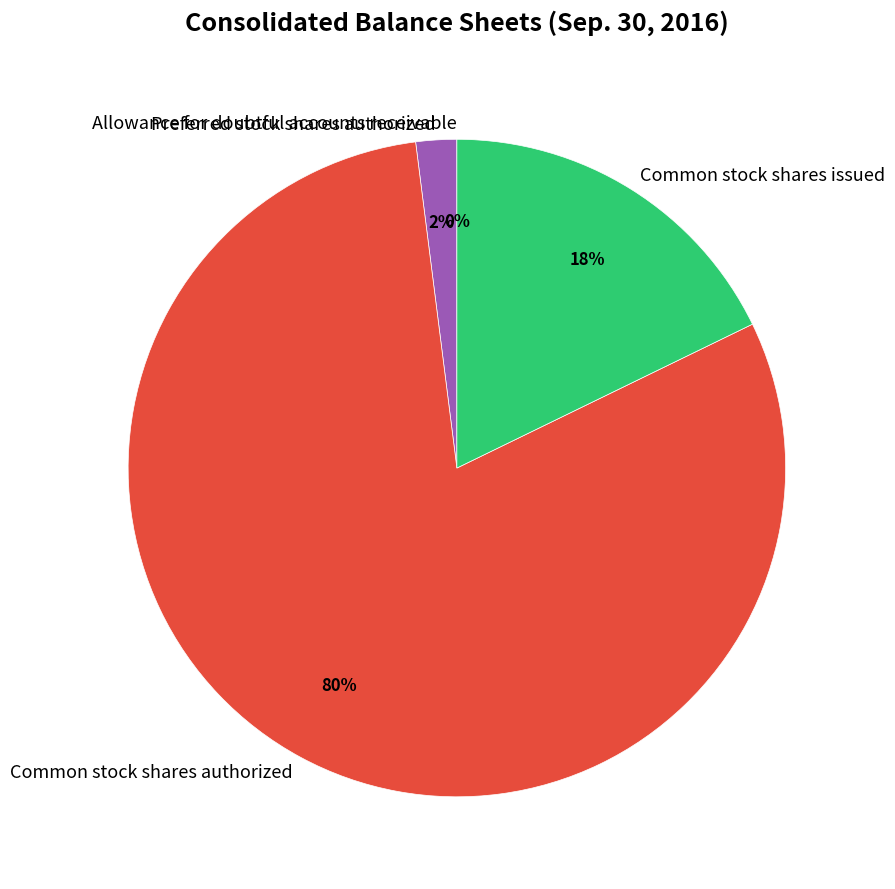

Which slice represents more than half of the pie?

Common stock shares authorized